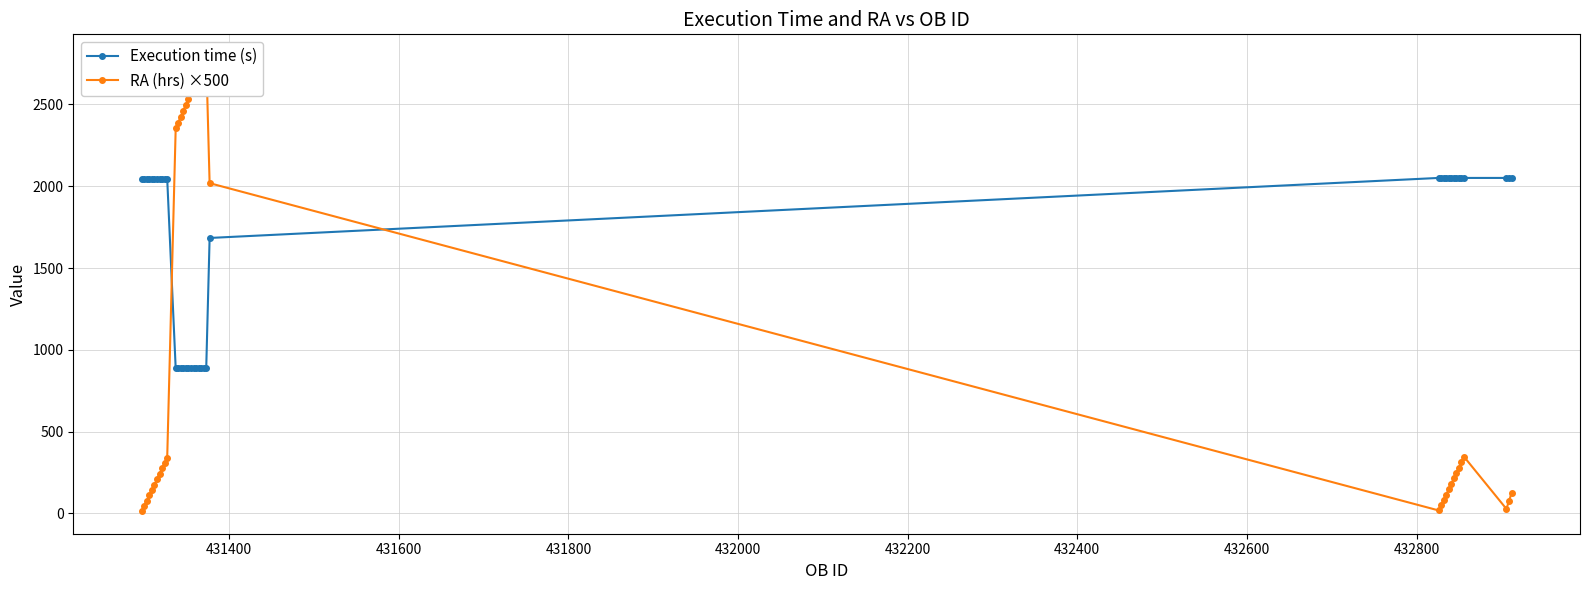

Which series ends up on top after the final intersection of Execution time (s) and RA (hrs) ×500?

Execution time (s)